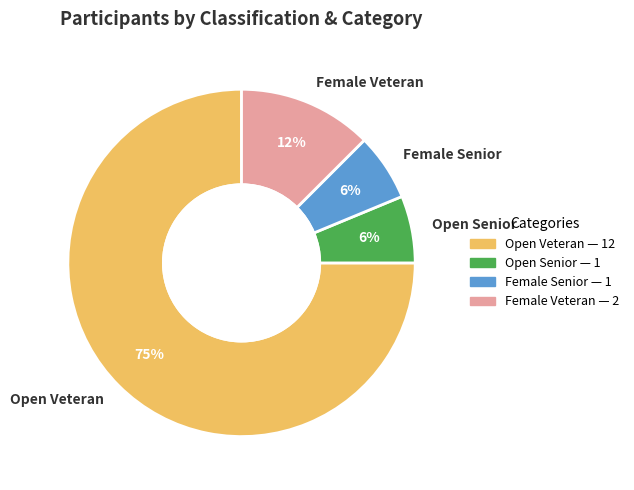

To the nearest percent, what percentage of the pie is Open Senior?

6%